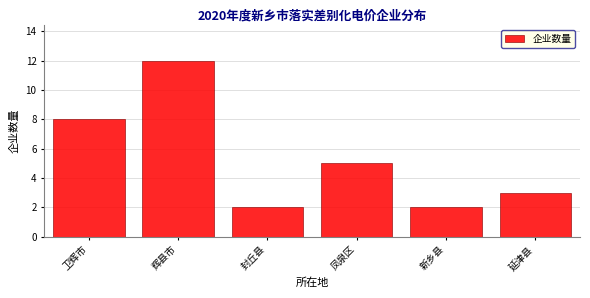

Reading left to right, what are all the values shown in this chart?

卫辉市=8	辉县市=12	封丘县=2	凤泉区=5	新乡县=2	延津县=3